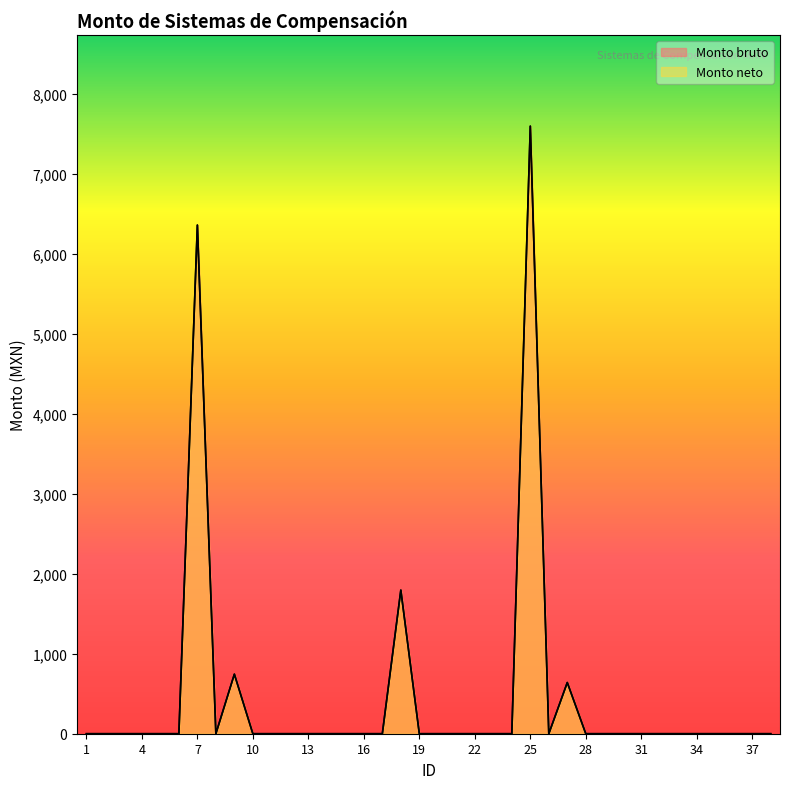

True or false: Monto neto and Monto bruto intersect in this chart.

False